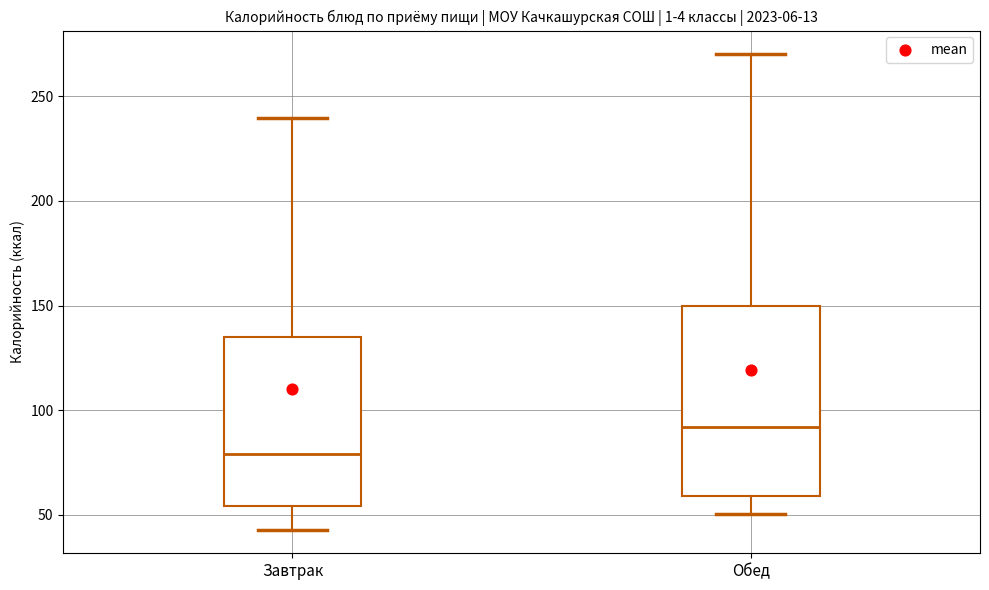

Reading left to right, read every box against the y-axis: the position of its median line, the range the box covers, and the ends of its whiskers. The values are not printed on the chart, so give them approximately, as read against the axis.

Завтрак: median 80, box 55 to 135, whiskers 45 to 240
Обед: median 90, box 60 to 150, whiskers 50 to 270